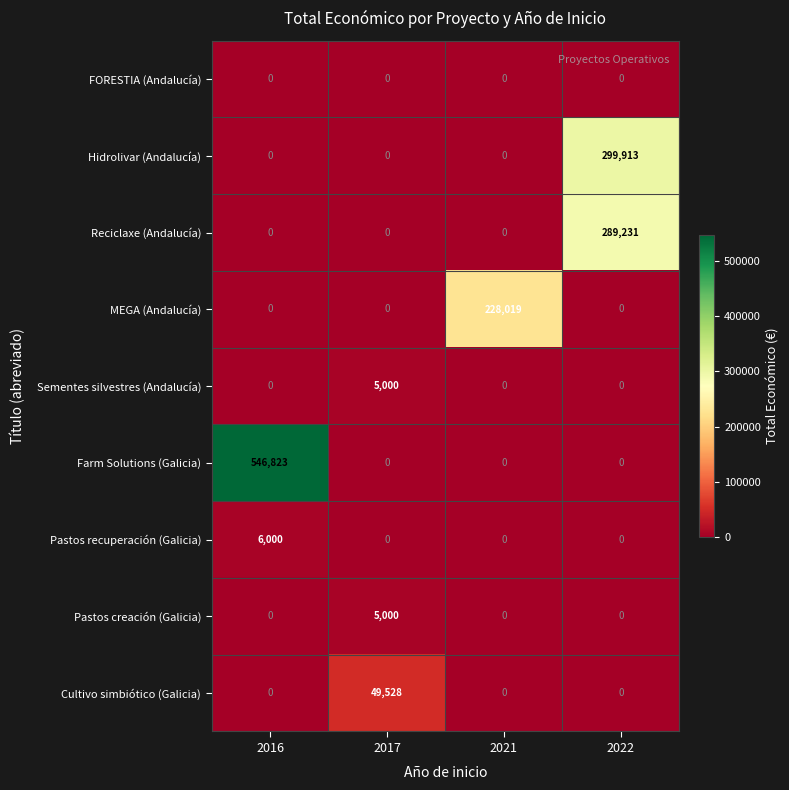

What is the maximum value for Pastos recuperación (Galicia)?

6000